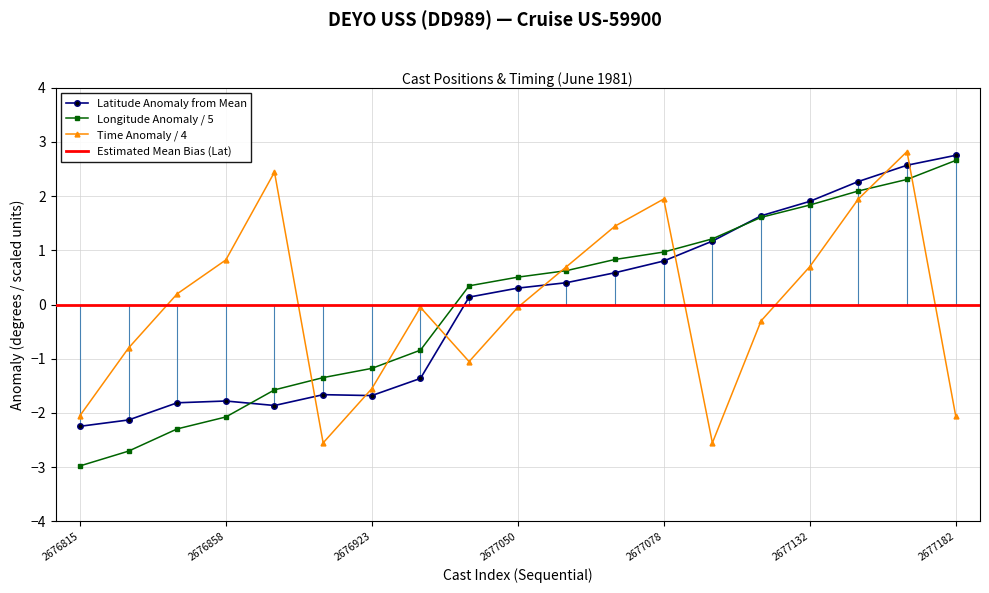

How many lines are shown in the chart?

3